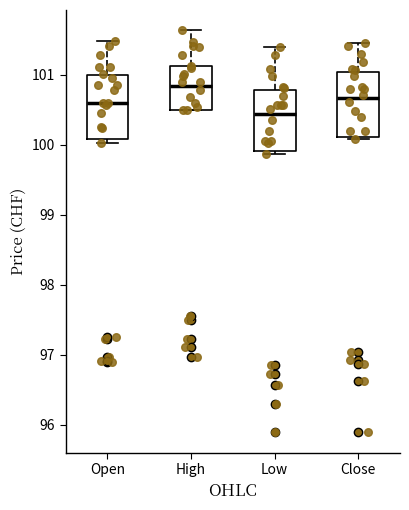

Reading left to right, read every box against the y-axis: the position of its median line, the range the box covers, and the ends of its whiskers. The values are not printed on the chart, so give them approximately, as read against the axis.

Open: median 100.6, box 100.1 to 101.0, whiskers 100.0 to 101.5
High: median 100.8, box 100.5 to 101.1, whiskers 100.5 to 101.6
Low: median 100.4, box 99.9 to 100.8, whiskers 99.9 (just below the box's lower edge) to 101.4
Close: median 100.7, box 100.1 to 101.0, whiskers 100.1 to 101.4